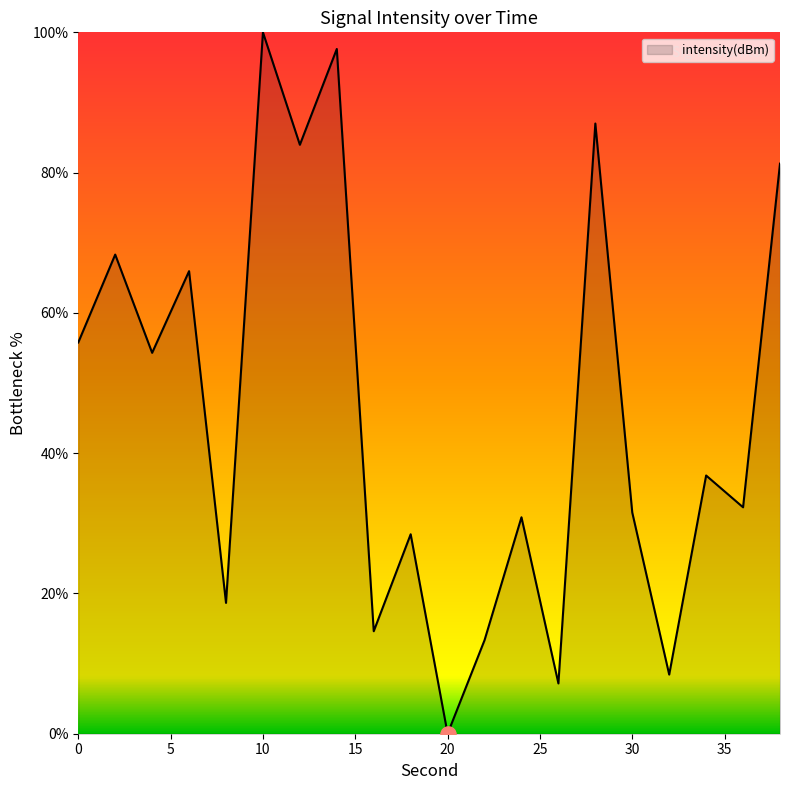

What is the difference between the maximum and minimum values?

100.0